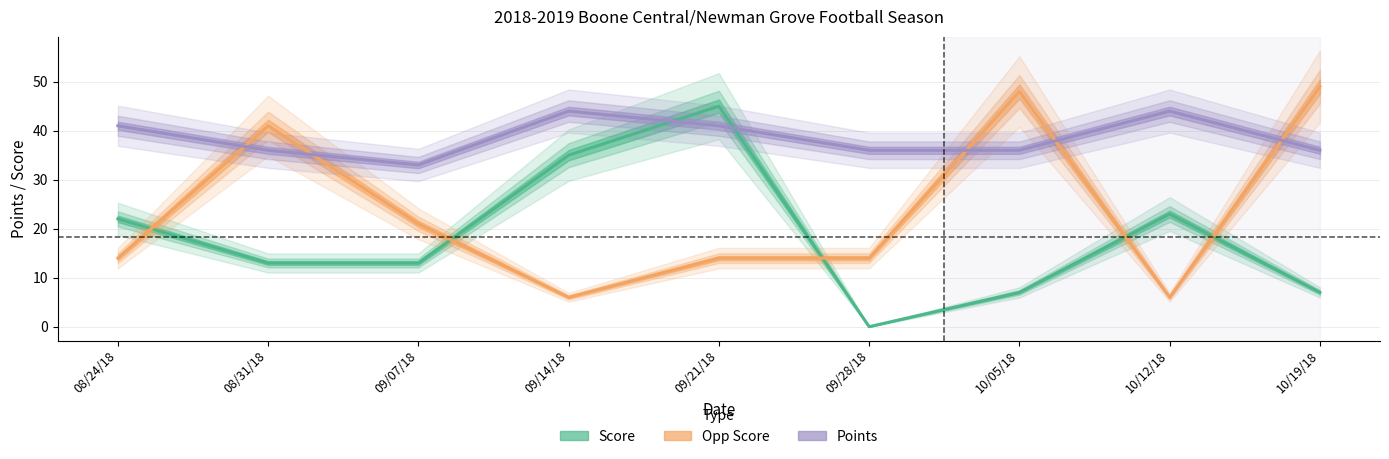

What is the value of the Opp Score point at the 6th from the left?

14